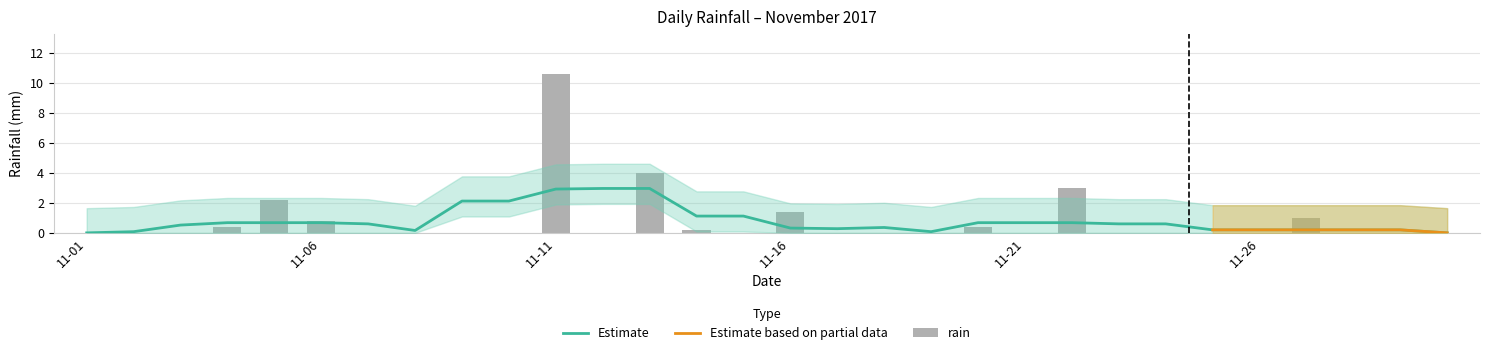

Are the bars grouped side by side (vs. stacked)?

No